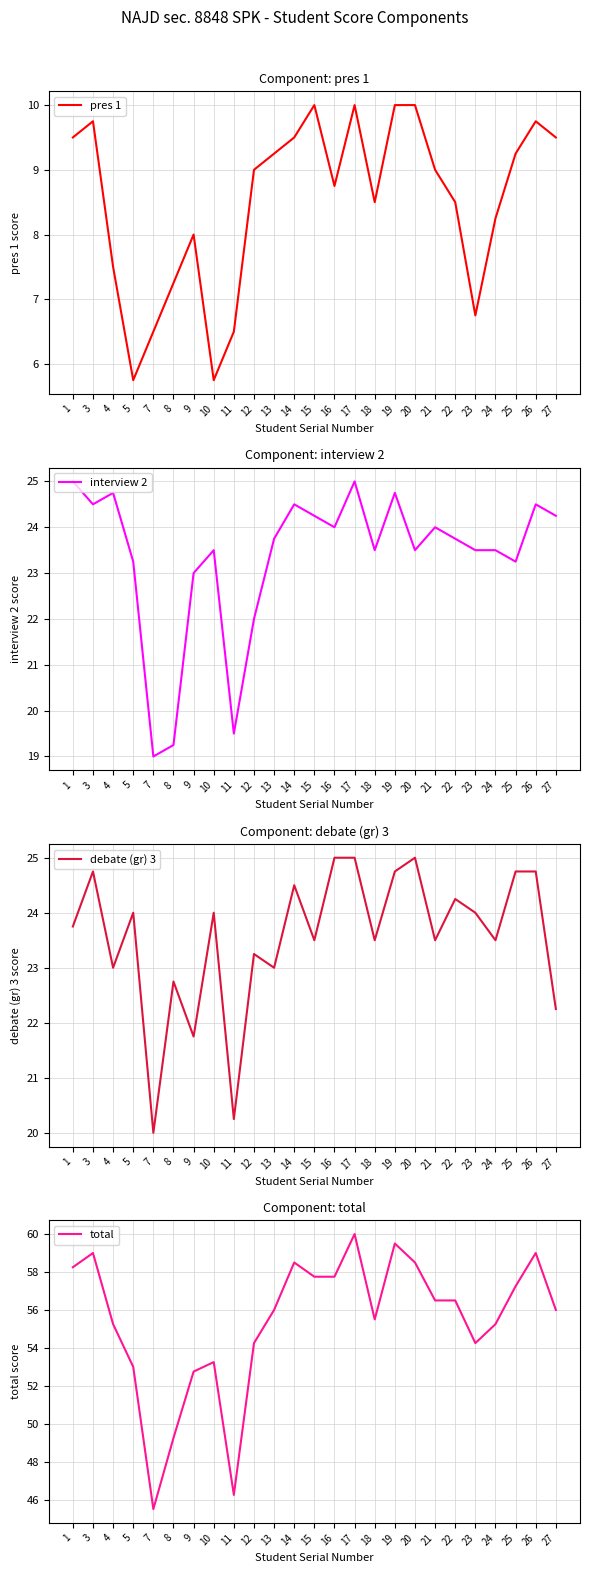

At which category is the sum across all series the highest?

17